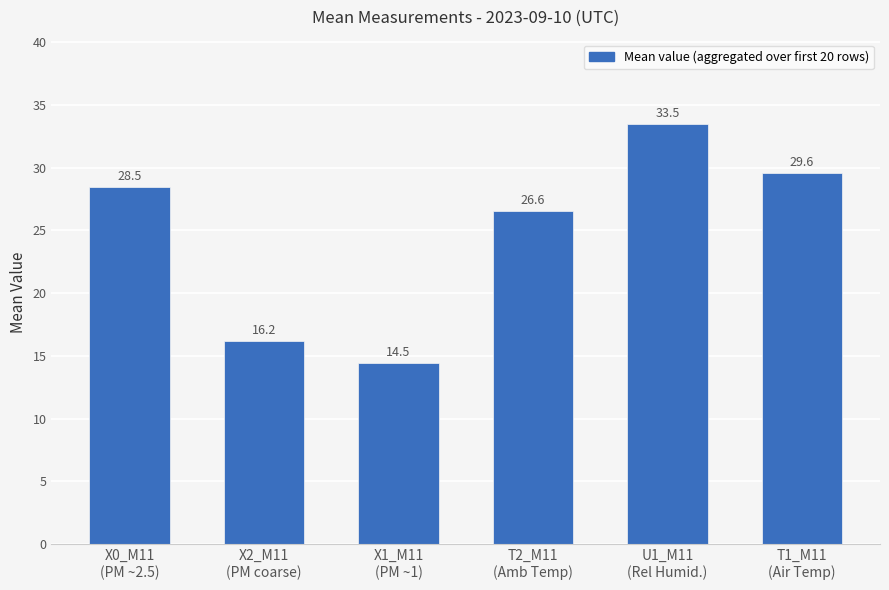

Reading left to right, list all the values displayed in this chart.

28.5	16.2	14.5	26.6	33.5	29.6